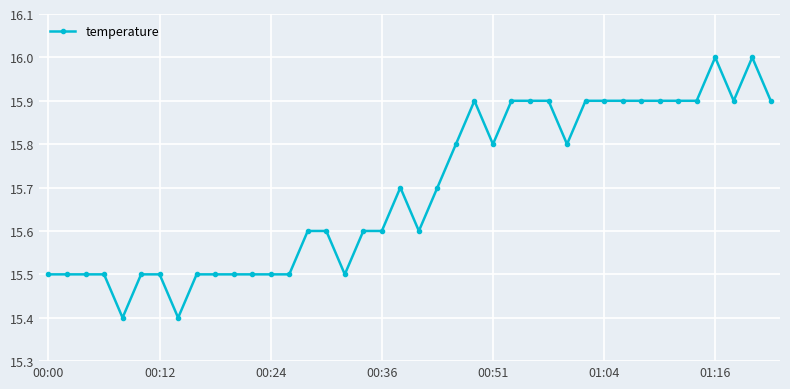

True or false: the data has more than 0 interior local peaks.

True